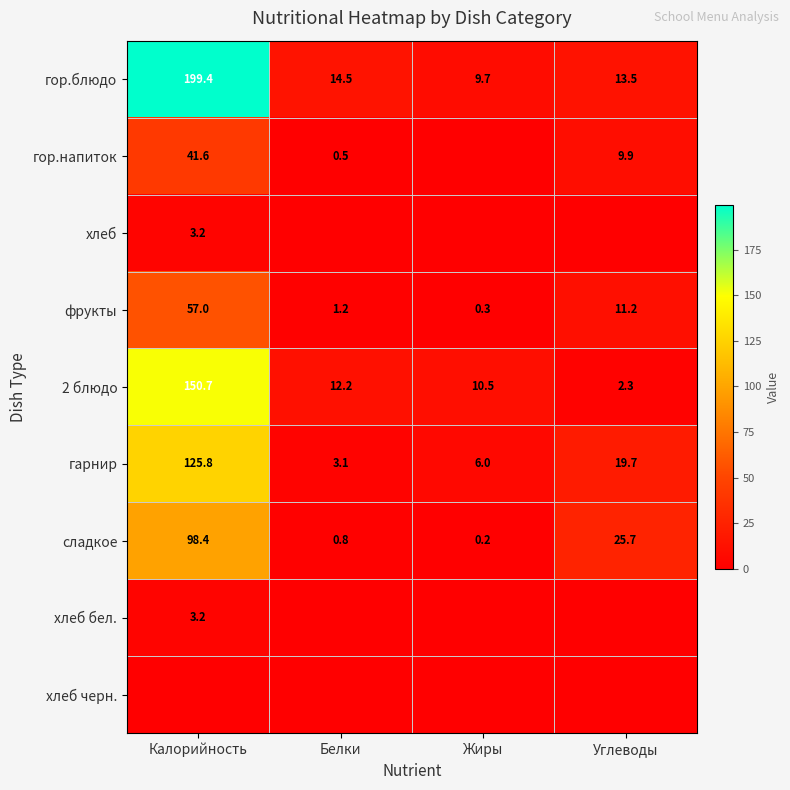

What is the difference between the maximum and minimum values in the гор.блюдо series?

189.7